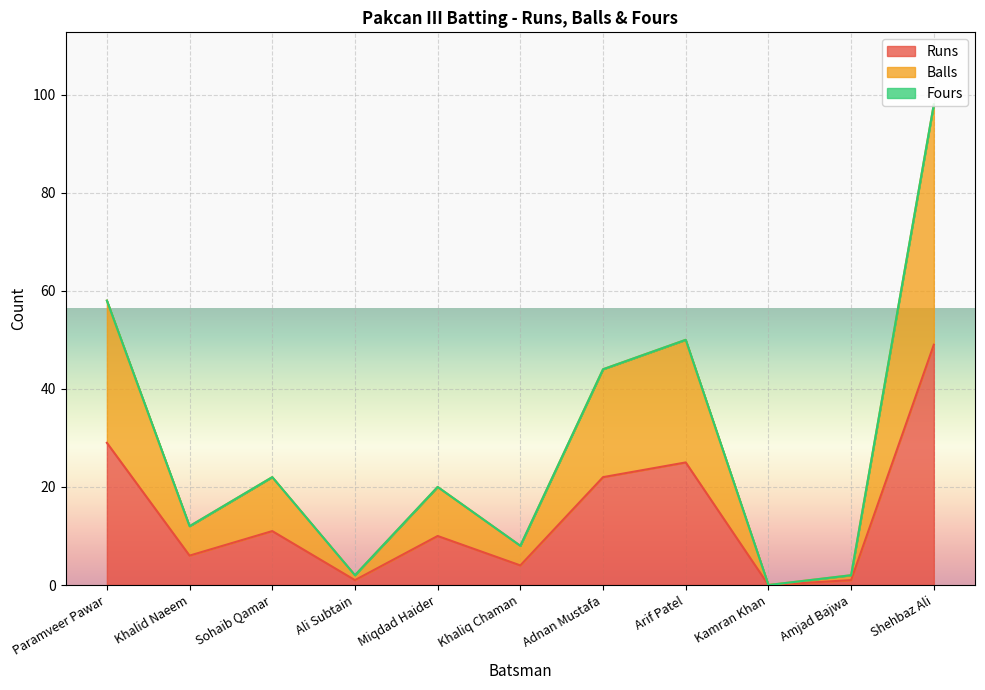

What position from the left is Arif Patel?

8